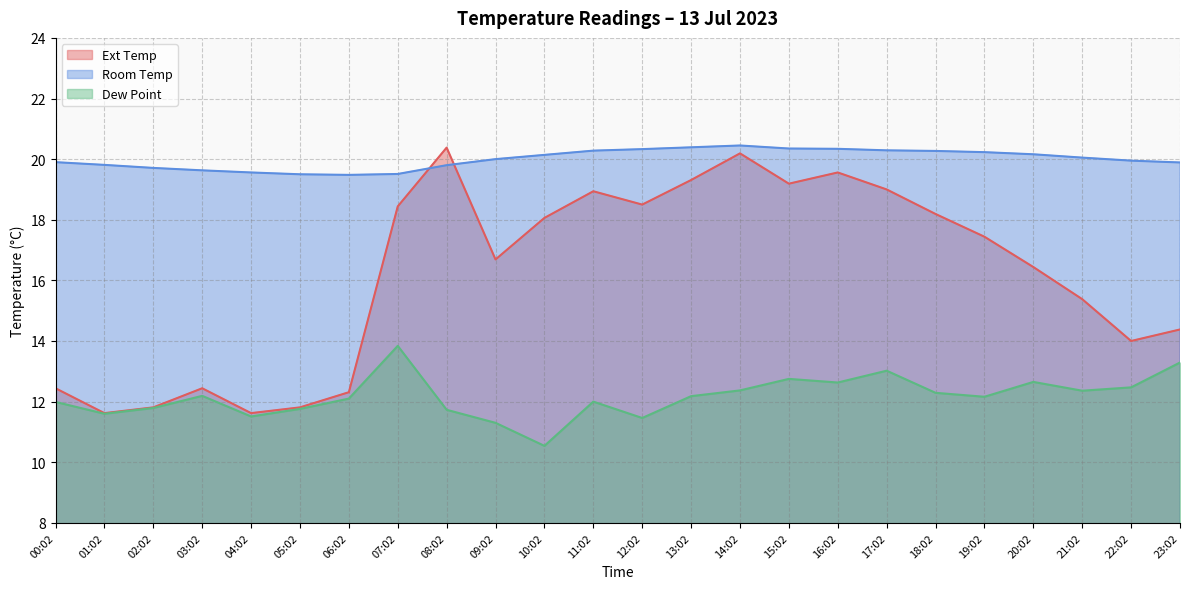

Is the value of Ext Temp at 09:02 greater than the value of Room Temp at 21:02?

No